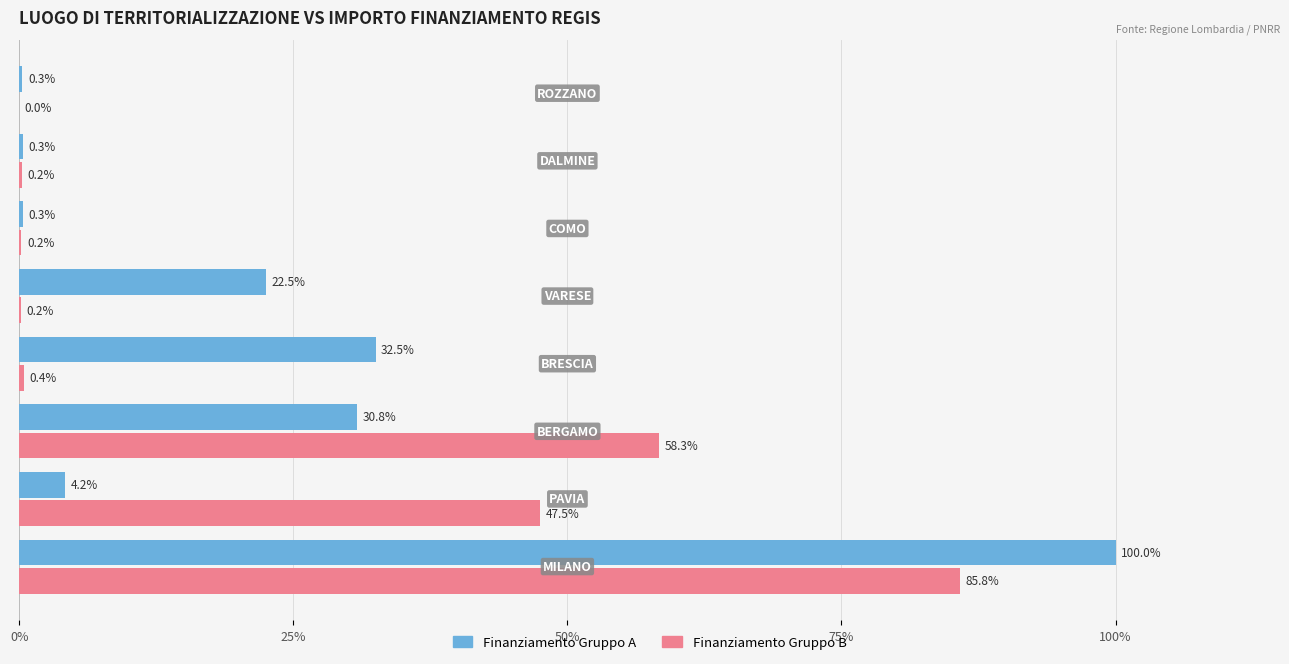

What is the maximum value shown in the chart?

100.0